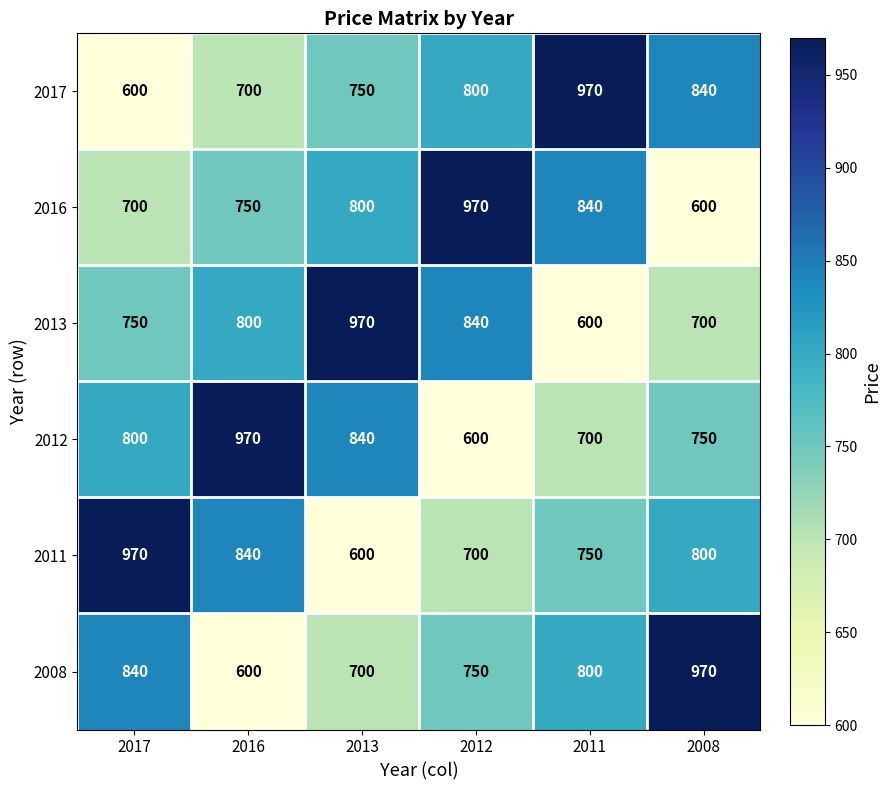

At how many categories does at least one series exceed 696?

6